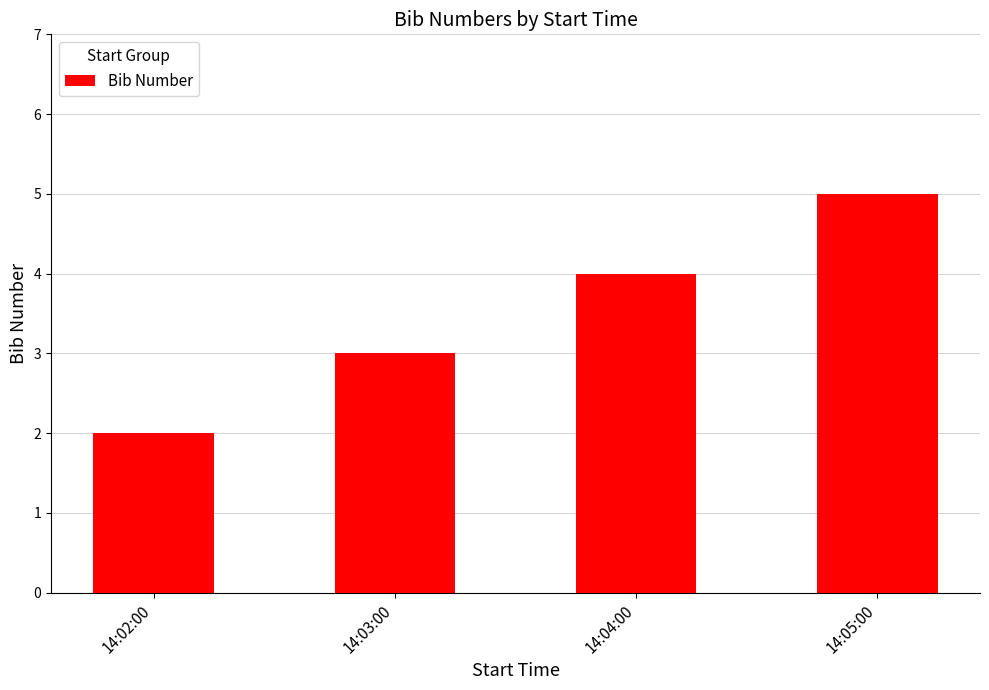

Reading right to left, what are all the values shown in this chart?

14:05:00=5	14:04:00=4	14:03:00=3	14:02:00=2